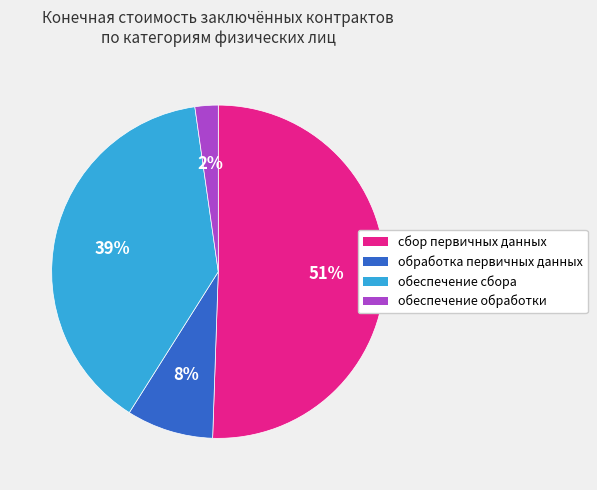

Count the number of slices in the pie.

4